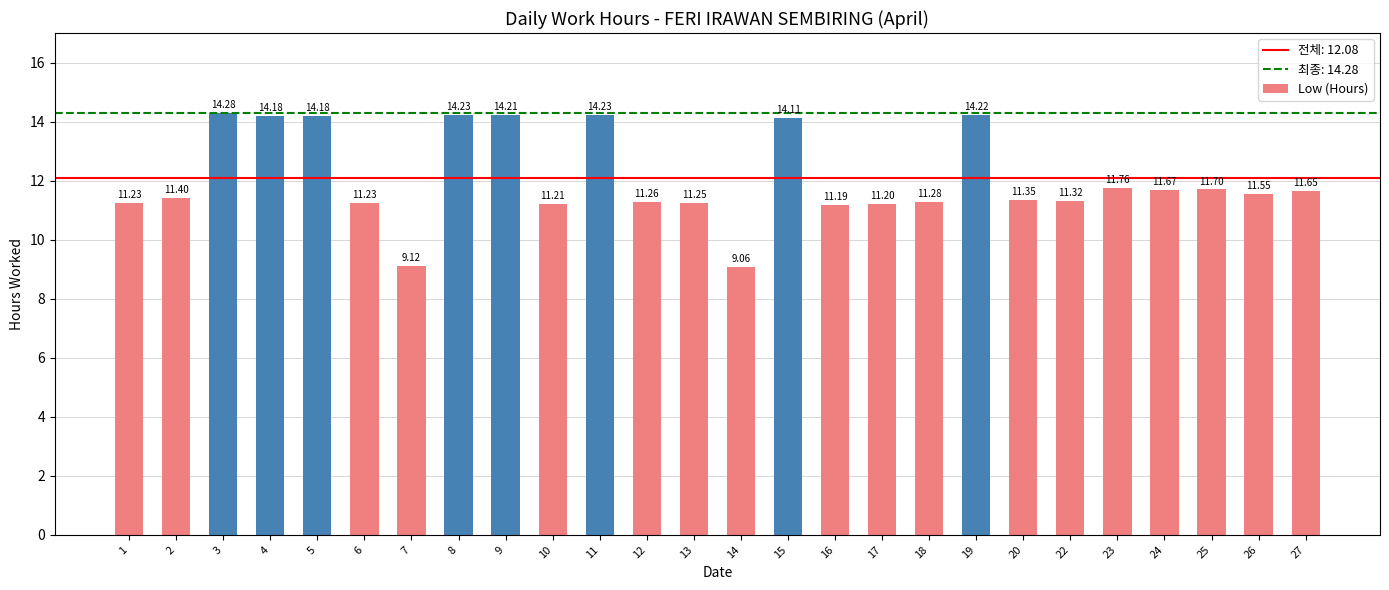

Which has a higher value, 19 or 3?

3